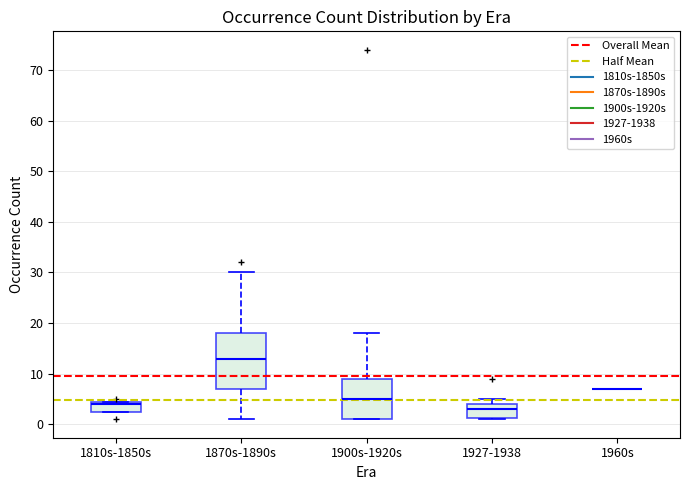

Which box is the tallest, from its lower edge to its upper edge?

1870s-1890s